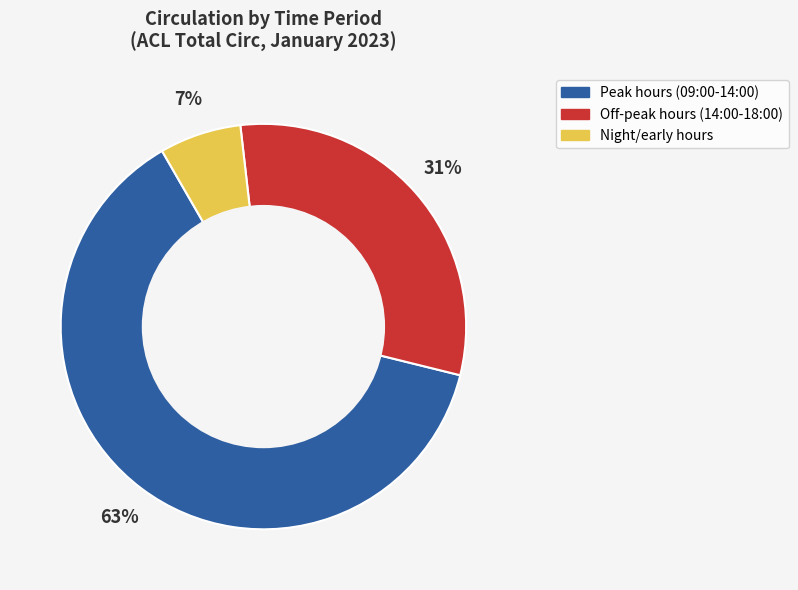

Does any single category account for the majority?

Yes